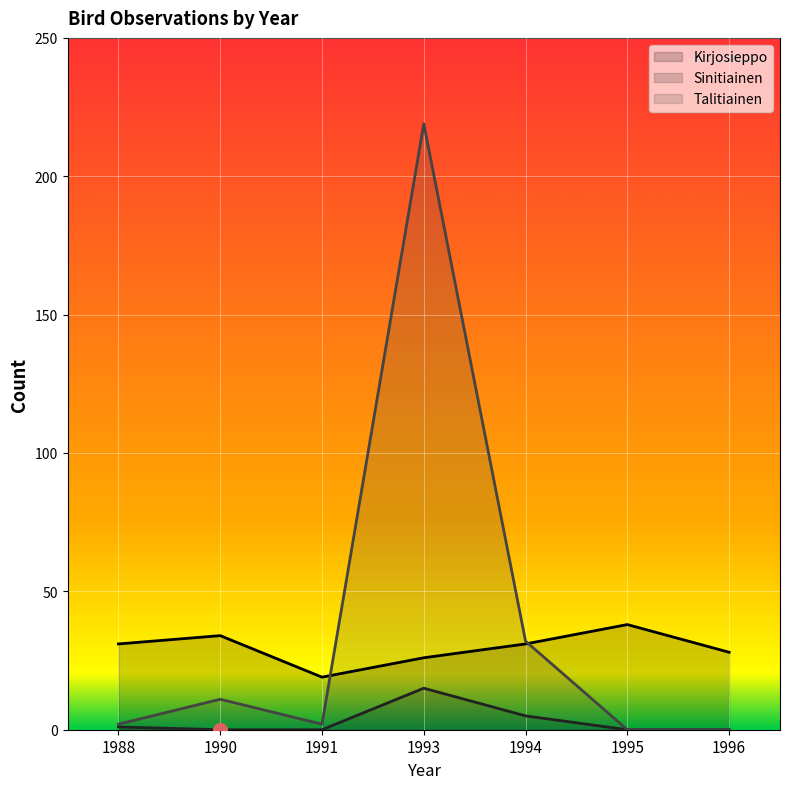

What is the maximum value for Sinitiainen?

15